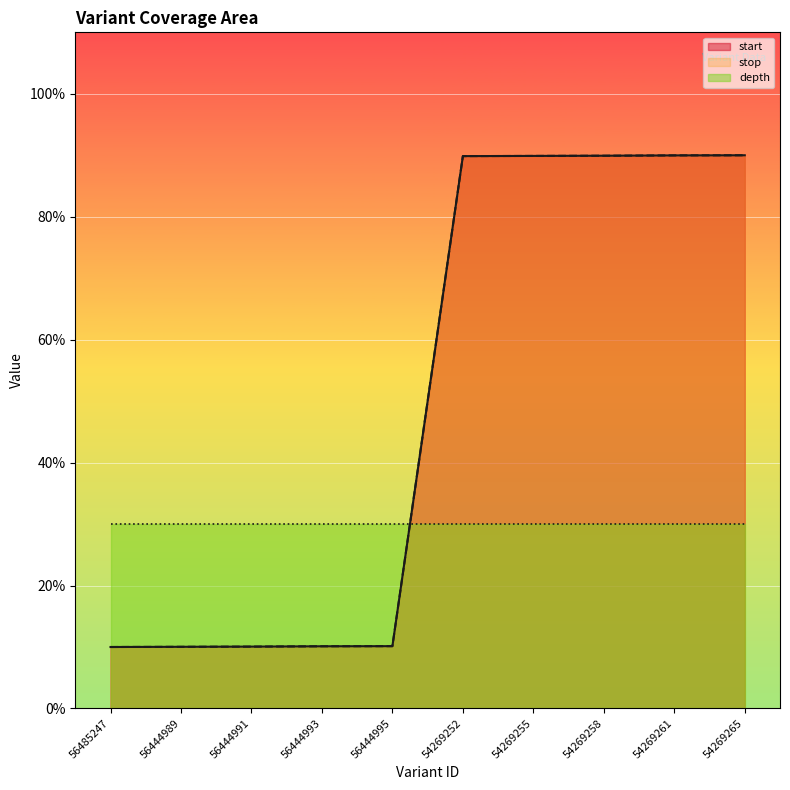

True or false: start has a value of 138.6 at 54269258.

False